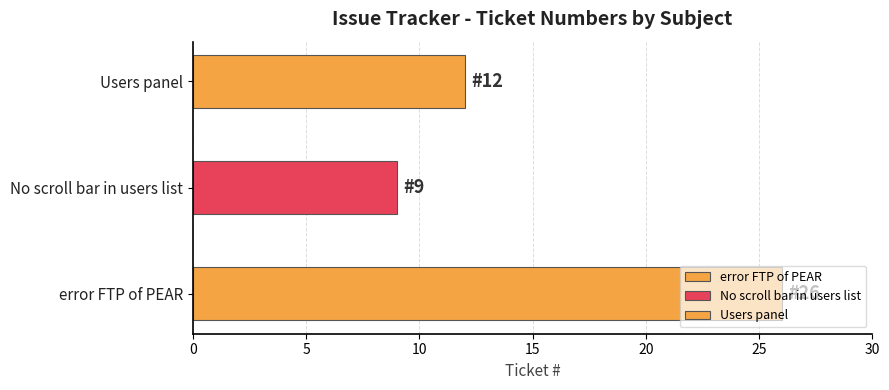

How many values are between 9 and 26?

3